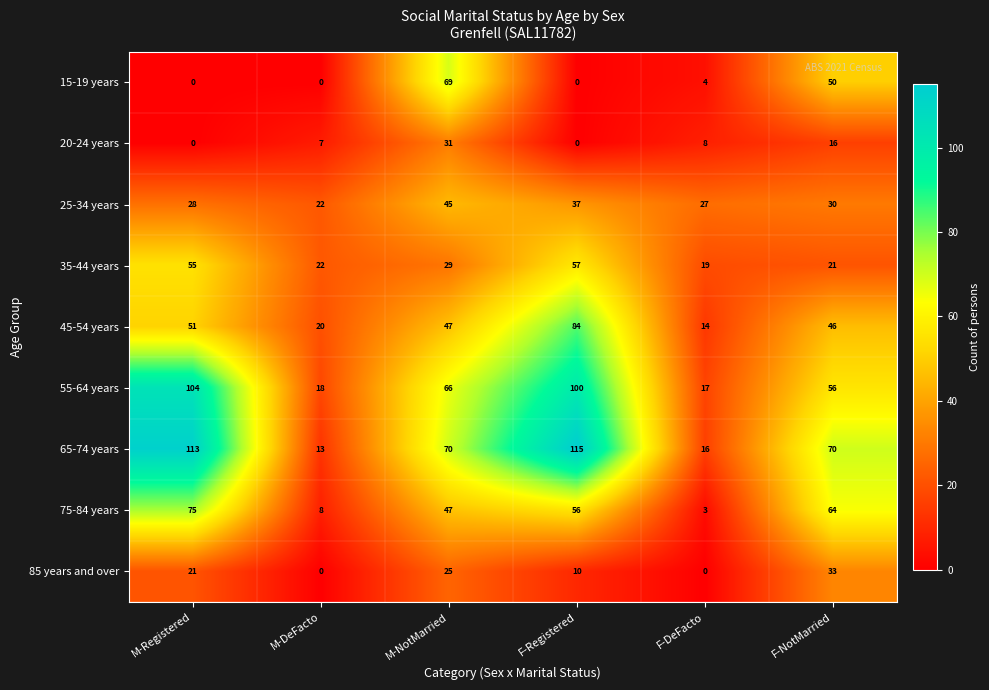

What is the difference between the maximum and minimum values in the 45-54 years series?

70